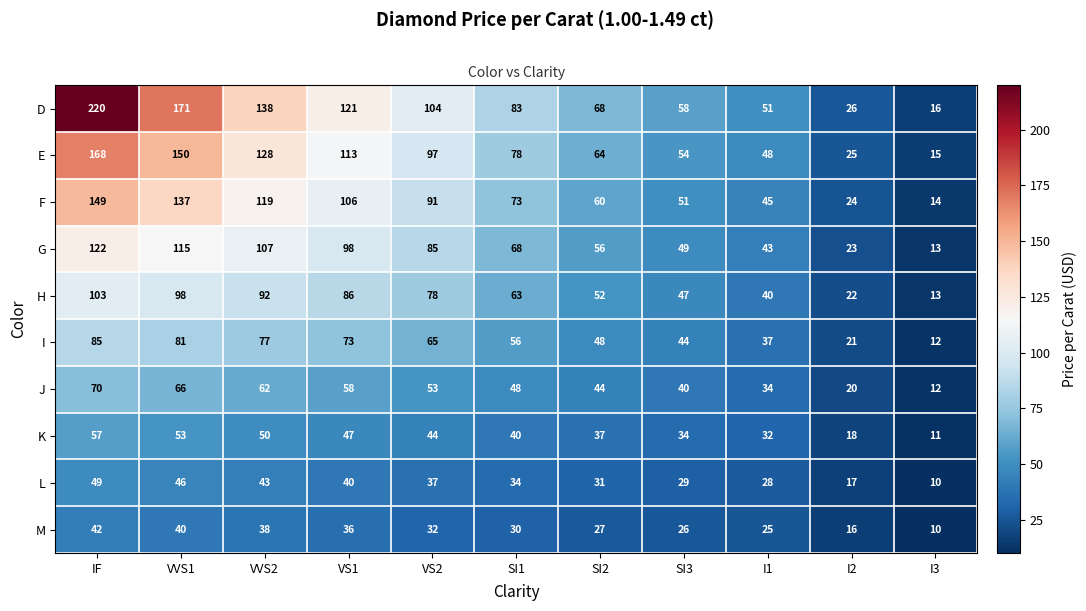

Which series has the largest range (max minus min)?

D